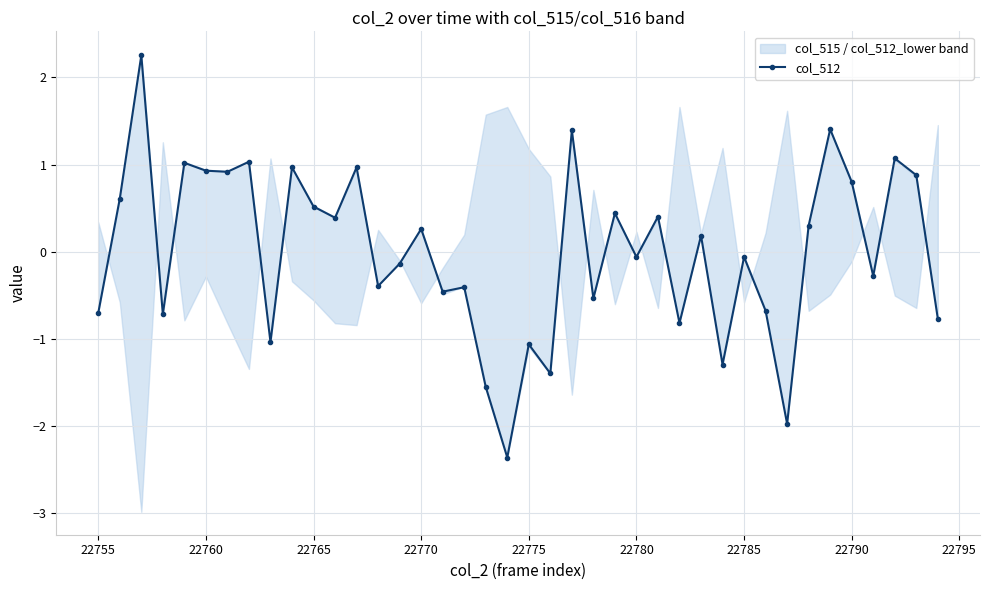

The value of col_512 at 22790 is 1.4. True or false?

False